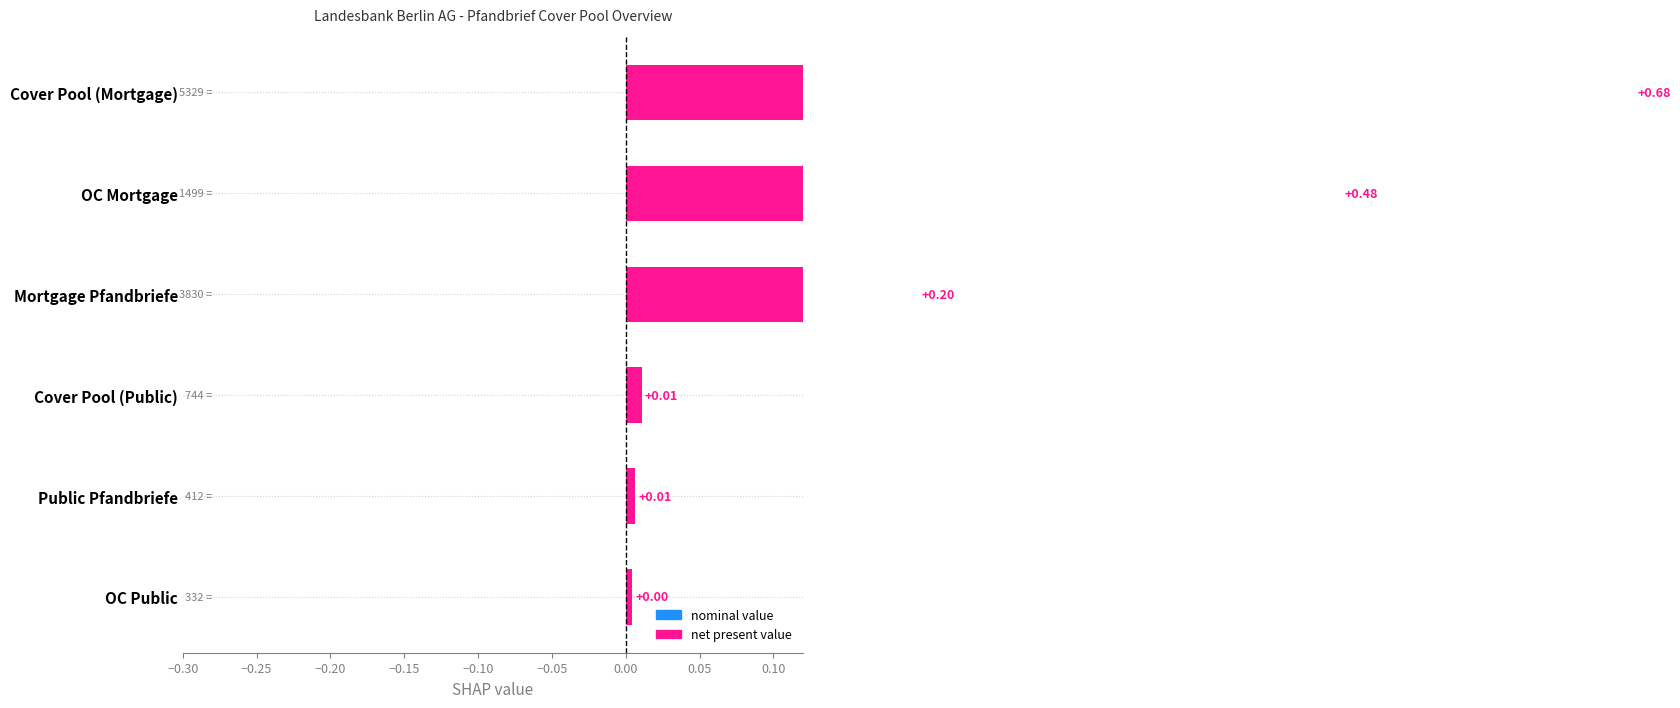

Reading left to right, what are all the values shown in this chart?

0.7	0.5	0.2	0.0	0.0	0.0